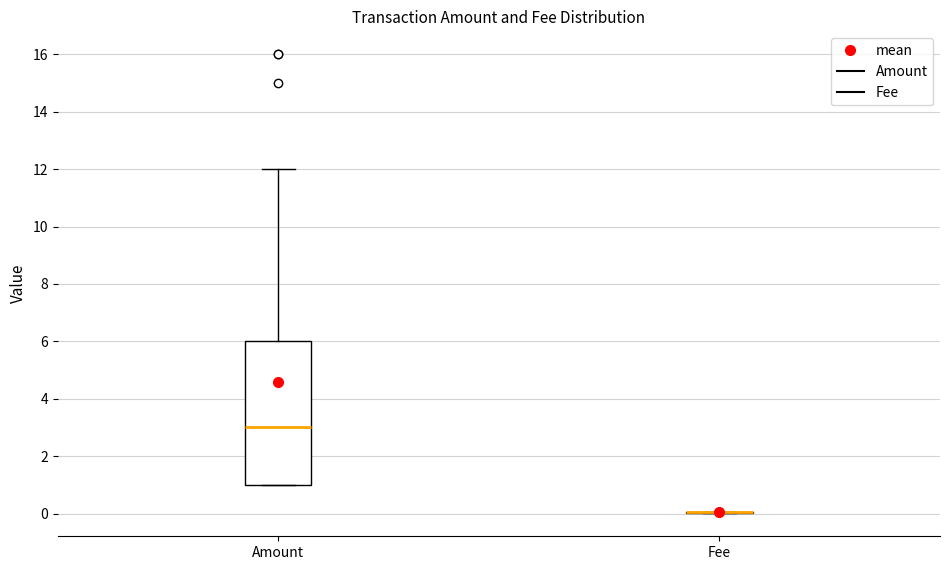

Comparing the boxes themselves (not the whiskers), which one is the tallest?

Amount